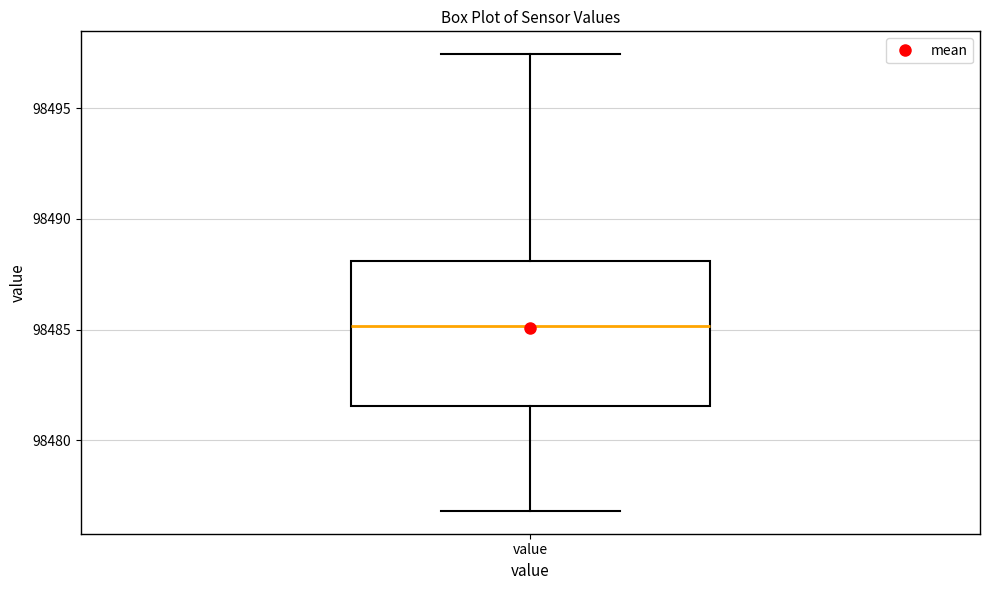

Transcribe this box plot: give where the median line is, the range the box spans, and where the two whiskers end, as read against the y-axis. The values are not printed on the chart, so give them approximately, as read against the axis.

median 98485.0, box 98481.5 to 98488.0, whiskers 98477.0 to 98497.5